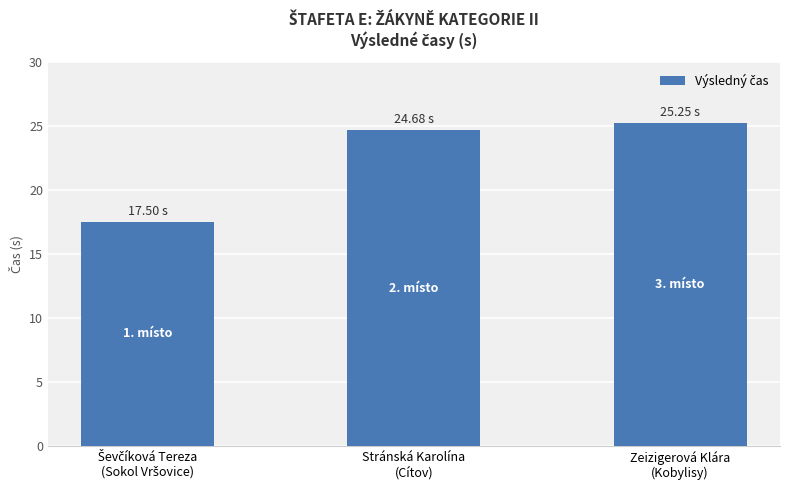

What is the difference between the second highest and minimum values?

7.2